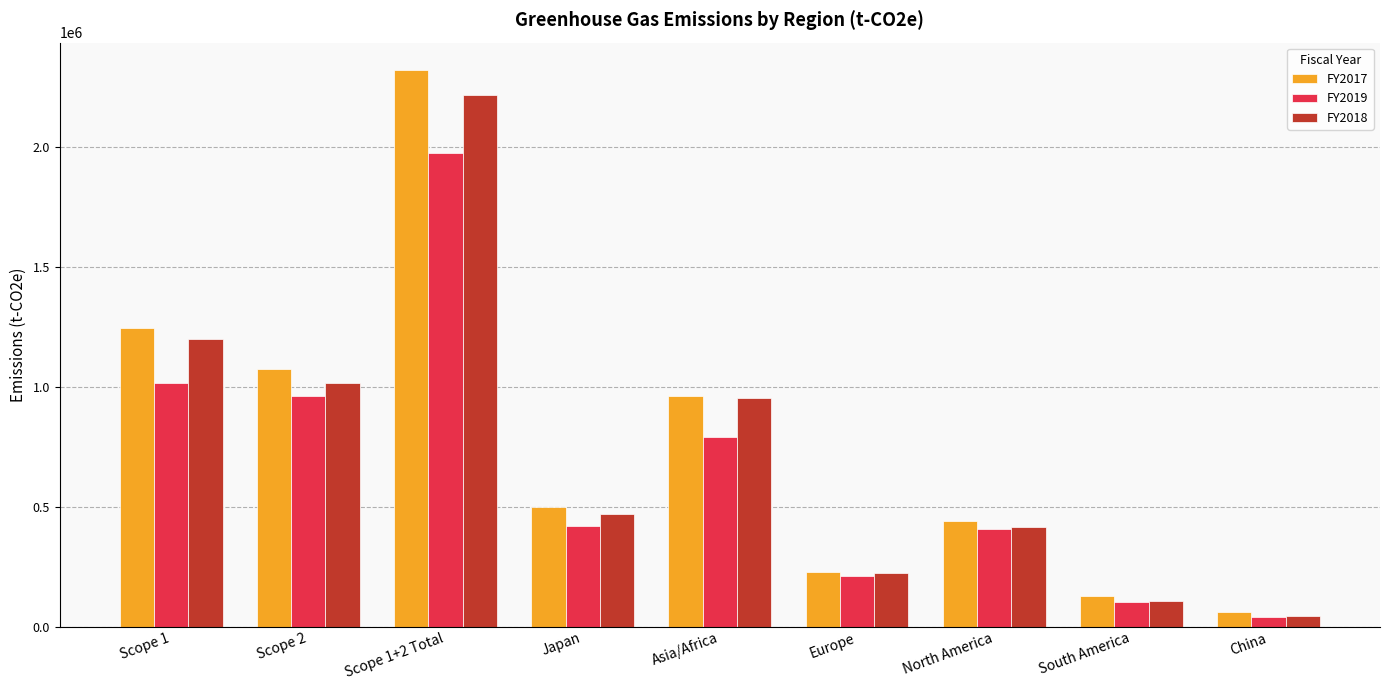

How many values in the FY2017 series are below 497647?

4